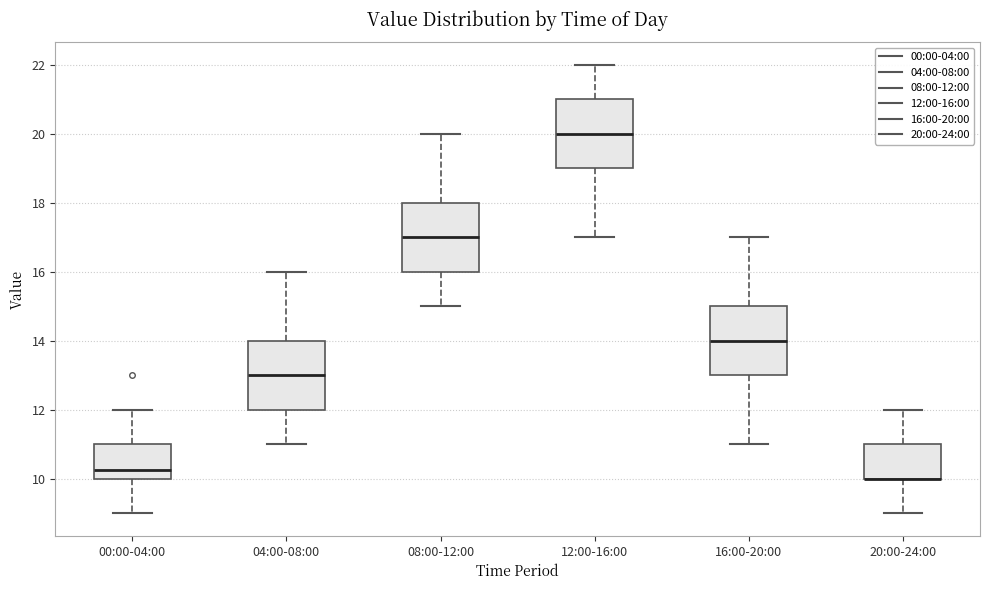

Where does the median line of the box for 00:00-04:00 sit on the y-axis? The values are not printed on the chart, so give them approximately, as read against the axis.

10.2